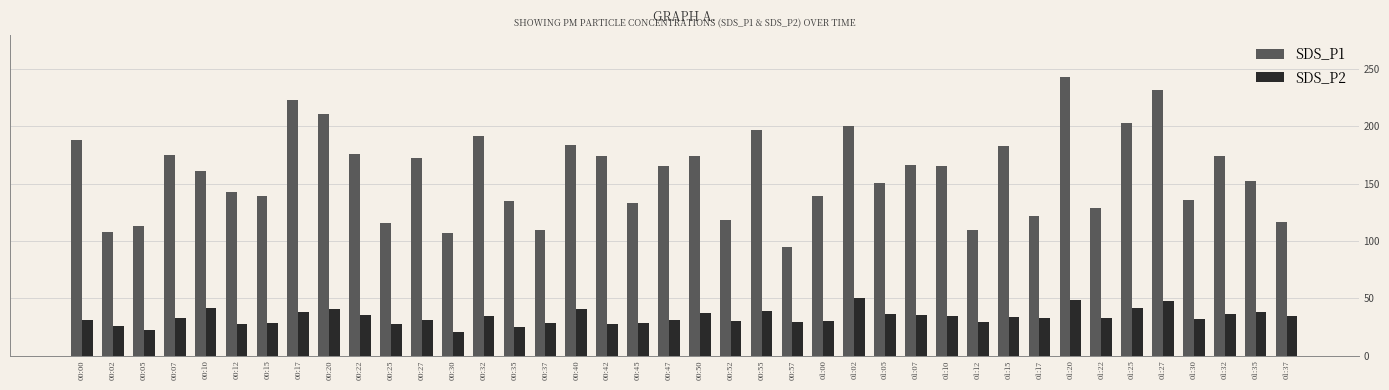

Which series has the largest range (max minus min)?

SDS_P1